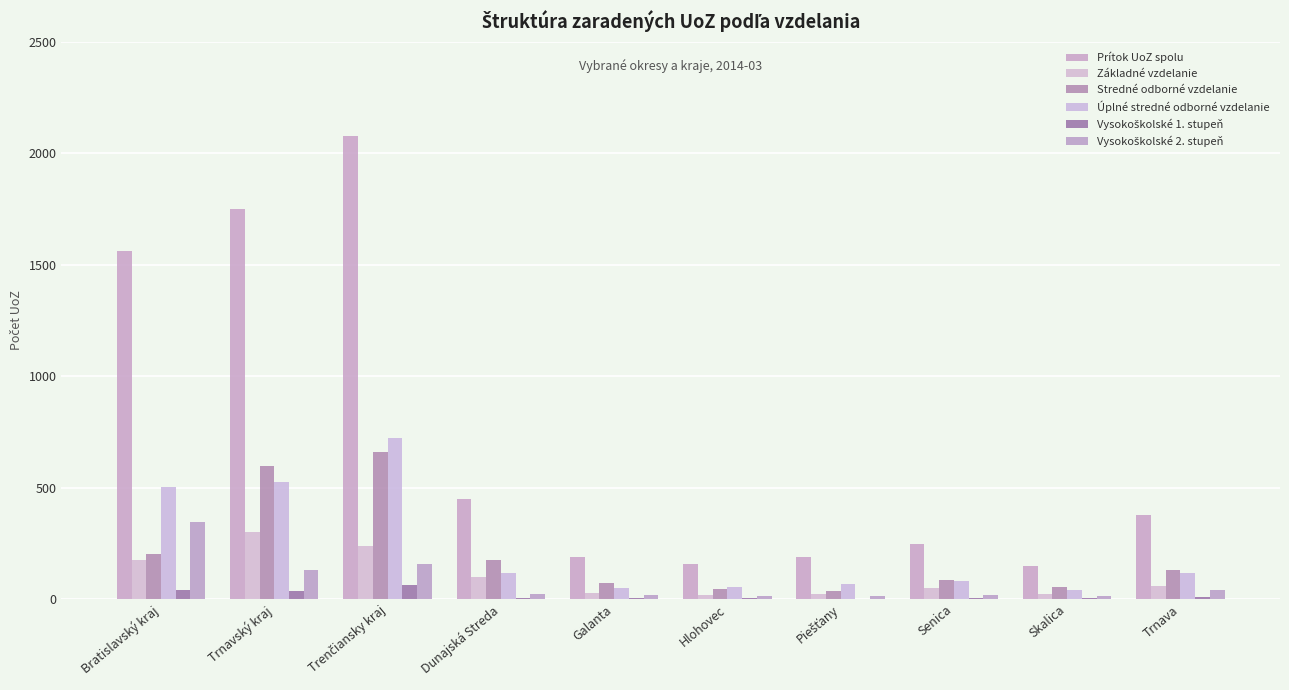

What is the sum of all Základné vzdelanie values?

1014